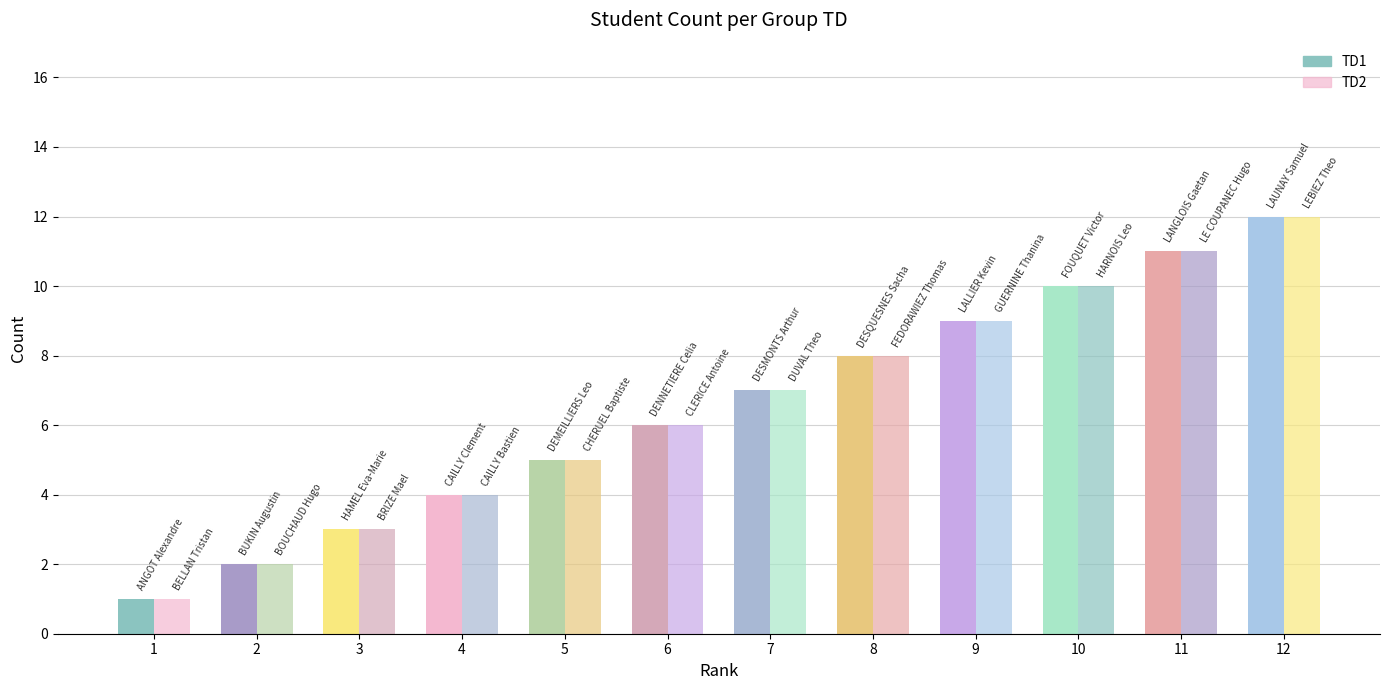

What is the sum of the TD2 values at 2 and 6?

8